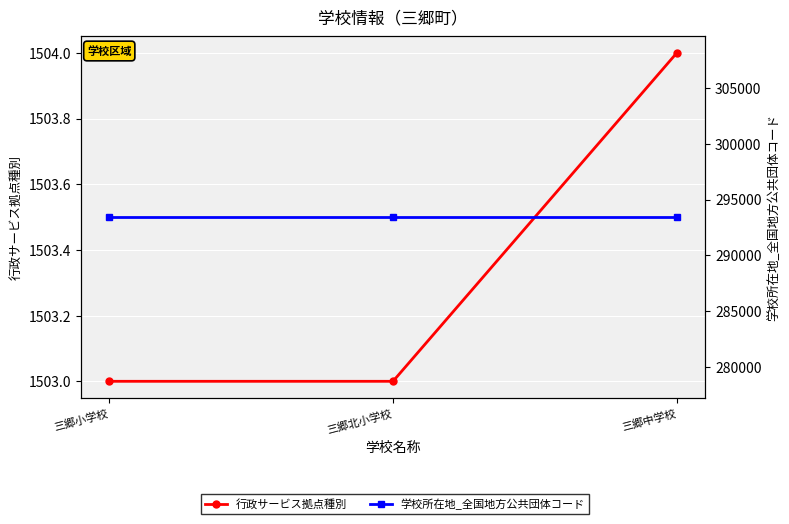

At 三郷中学校, list the series in order from largest to smallest.

学校所在地_全国地方公共団体コード, 行政サービス拠点種別